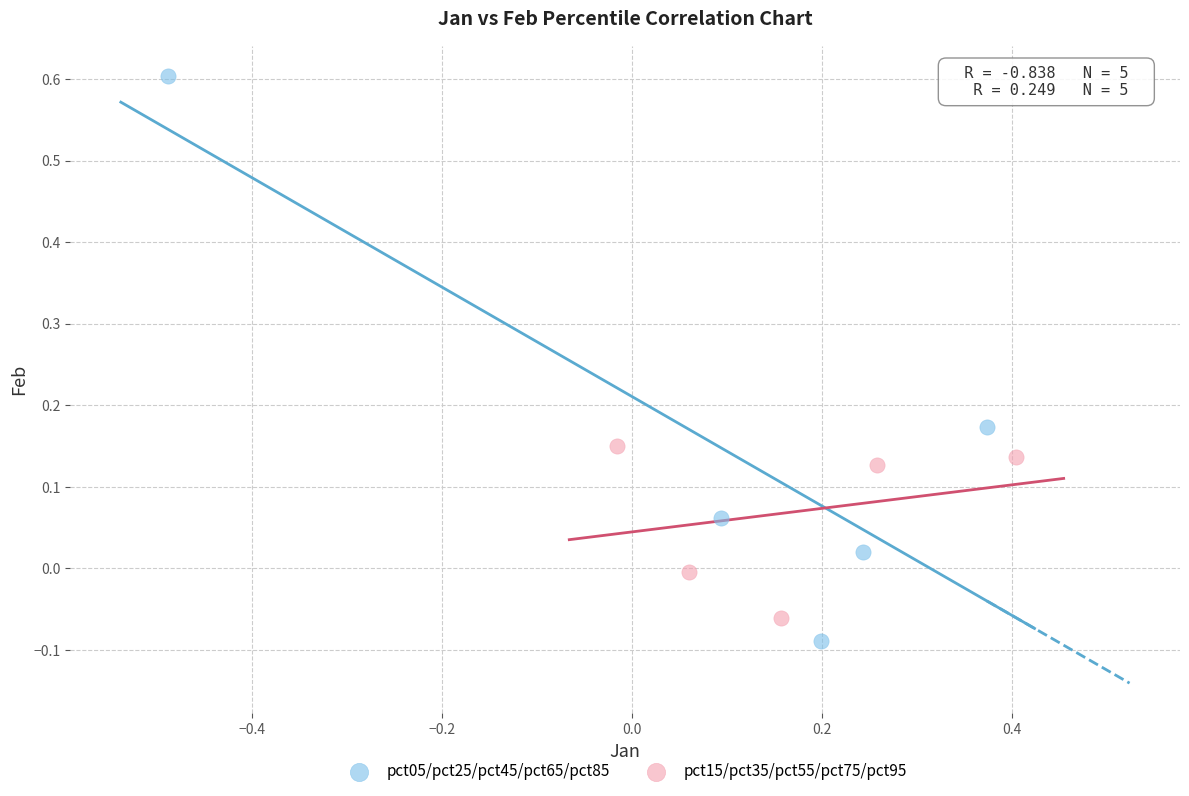

Which series reaches the minimum Y coordinate?

pct05/pct25/pct45/pct65/pct85